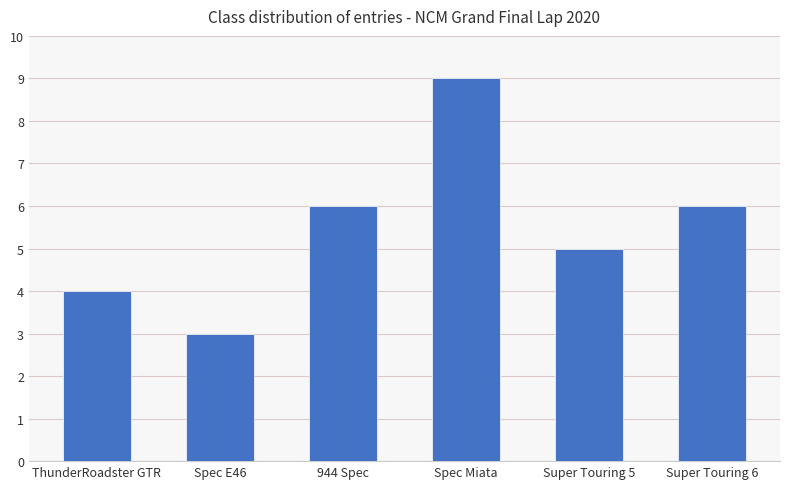

Reading left to right, extract all data points from this chart.

4	3	6	9	5	6